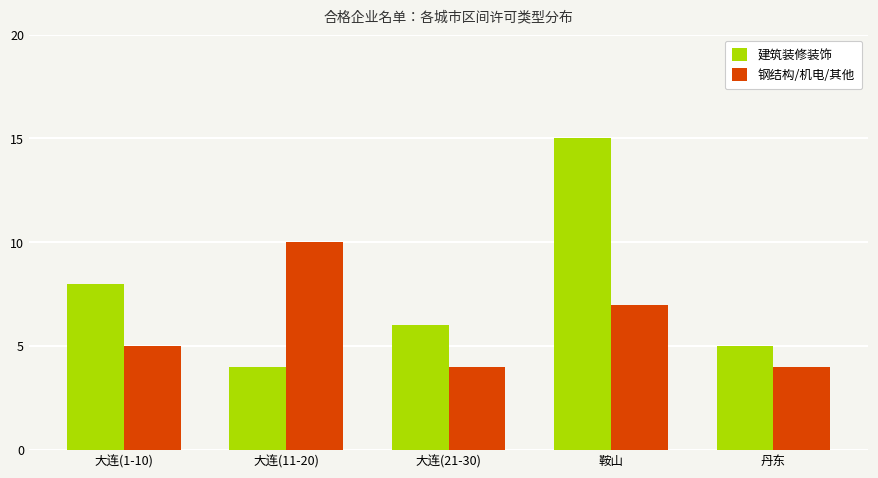

Reading left to right, transcribe all the data shown in this chart.

建筑装修装饰: 8	4	6	15	5
钢结构/机电/其他: 5	10	4	7	4